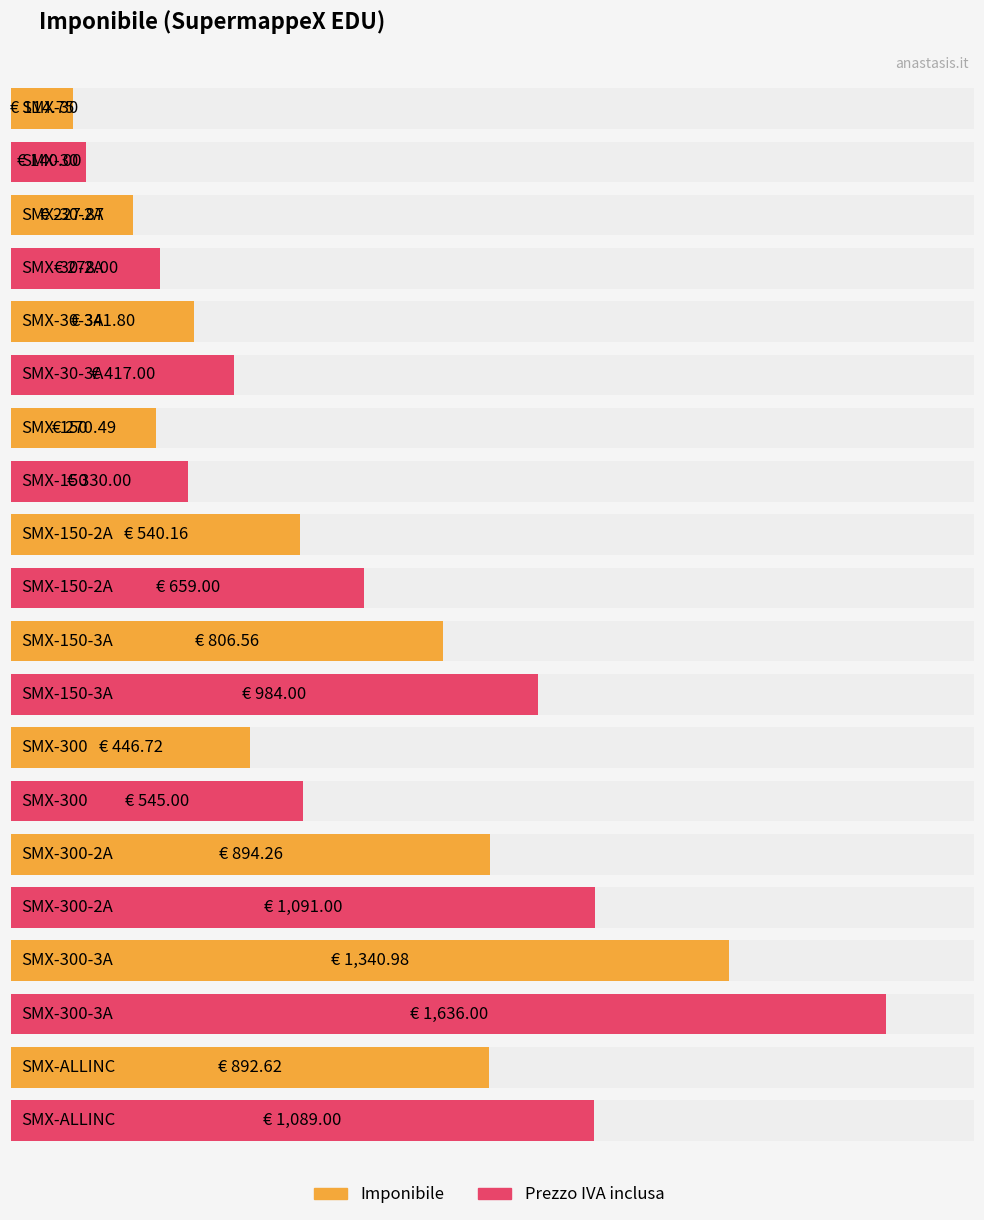

What are all the series names shown in the legend?

Imponibile, Prezzo IVA inclusa